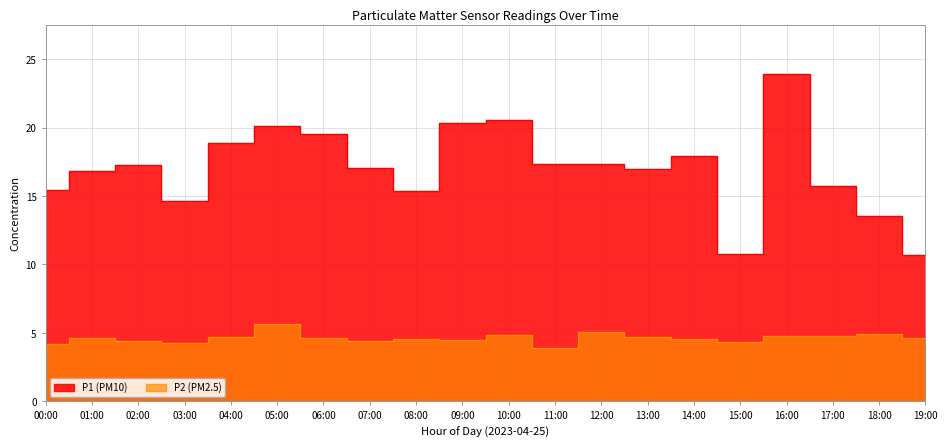

Is it true that P2 equals 4.7 at 13:00?

True